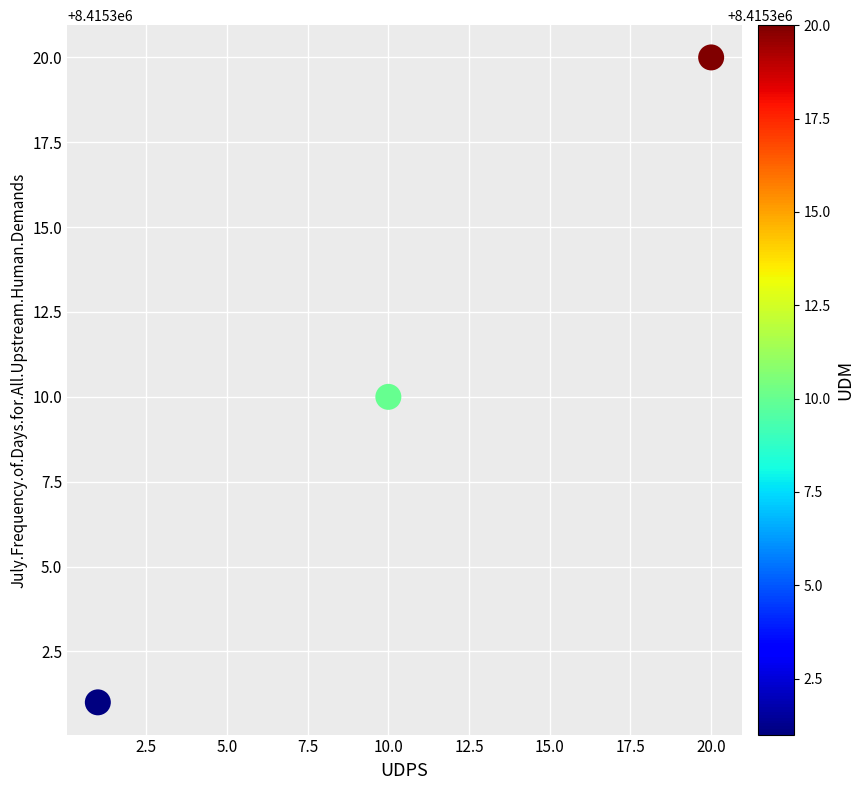

What is the average Y value?

8415310